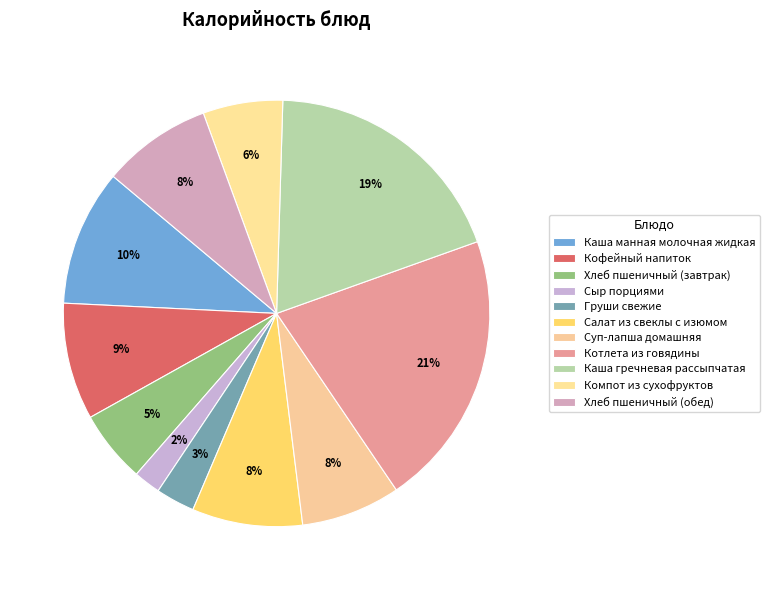

Count the number of slices in the pie.

11